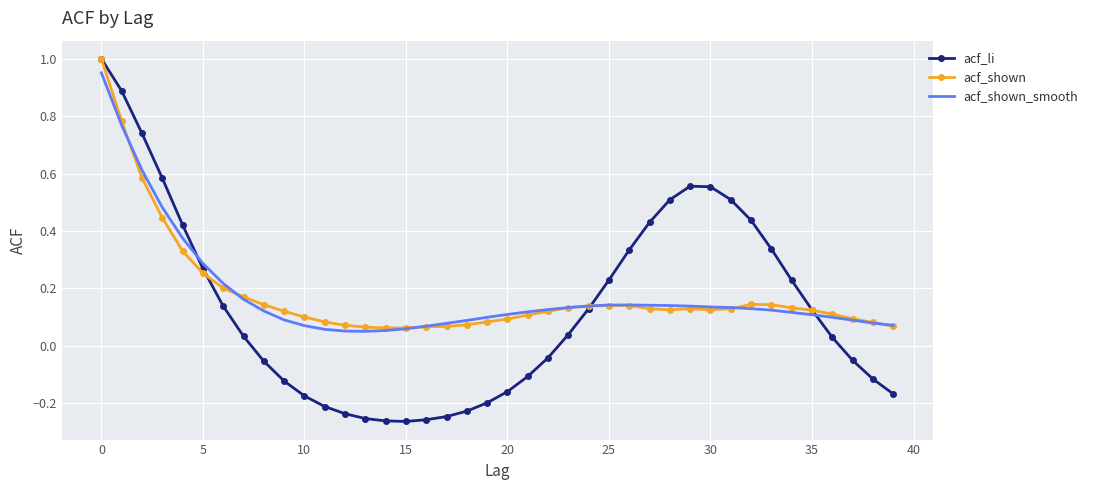

Which series has the widest spread of values?

acf_li